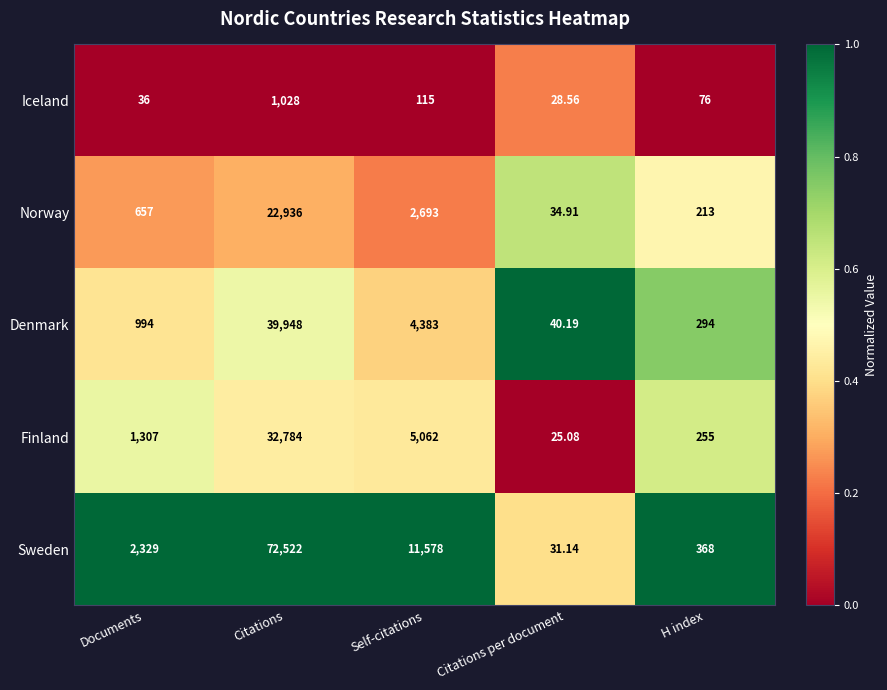

Is the value of Iceland at Citations greater than the value of Finland at Citations?

No